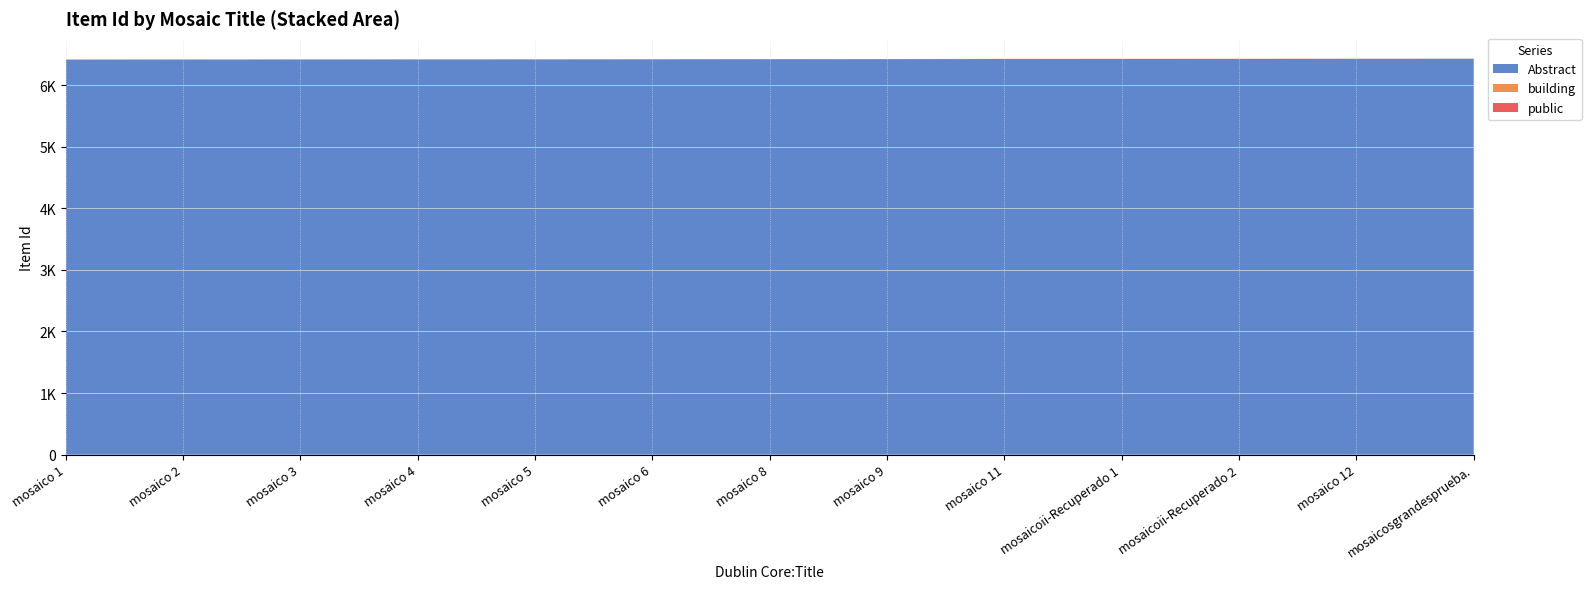

Reading left to right, list all the values displayed in this chart.

Abstract: mosaico 1=6413	mosaico 2=6414	mosaico 3=6415	mosaico 4=6416	mosaico 5=6417	mosaico 6=6418	mosaico 8=6420	mosaico 9=6421	mosaico 11=6423	mosaicoii-Recuperado 1=6424	mosaicoii-Recuperado 2=6425	mosaico 12=6426	mosaicosgrandesprueba.=6427
building: mosaico 1=1	mosaico 2=1	mosaico 3=1	mosaico 4=1	mosaico 5=1	mosaico 6=1	mosaico 8=1	mosaico 9=1	mosaico 11=1	mosaicoii-Recuperado 1=1	mosaicoii-Recuperado 2=1	mosaico 12=1	mosaicosgrandesprueba.=1
public: mosaico 1=1	mosaico 2=1	mosaico 3=1	mosaico 4=1	mosaico 5=1	mosaico 6=1	mosaico 8=1	mosaico 9=1	mosaico 11=1	mosaicoii-Recuperado 1=1	mosaicoii-Recuperado 2=1	mosaico 12=1	mosaicosgrandesprueba.=1